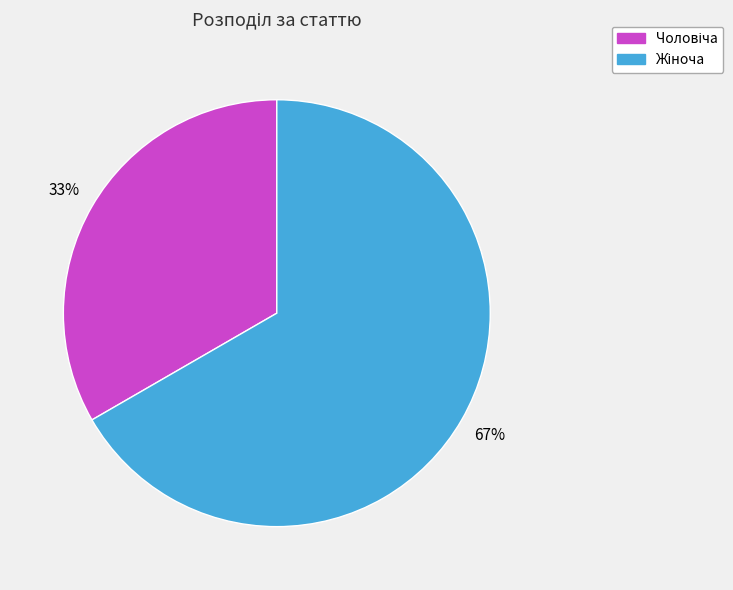

Count the number of slices in the pie.

2